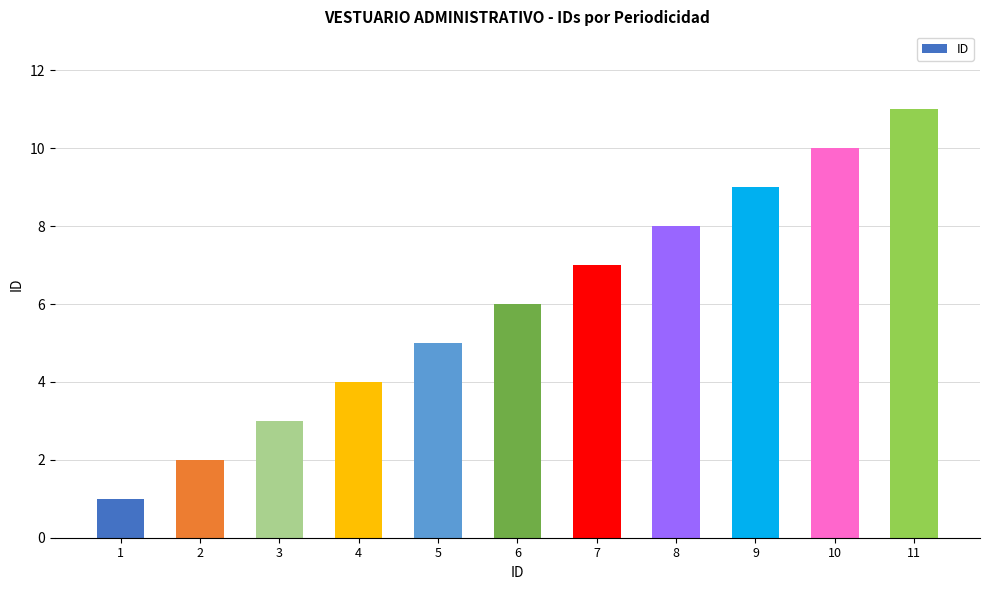

How many values are between 3 and 9?

7